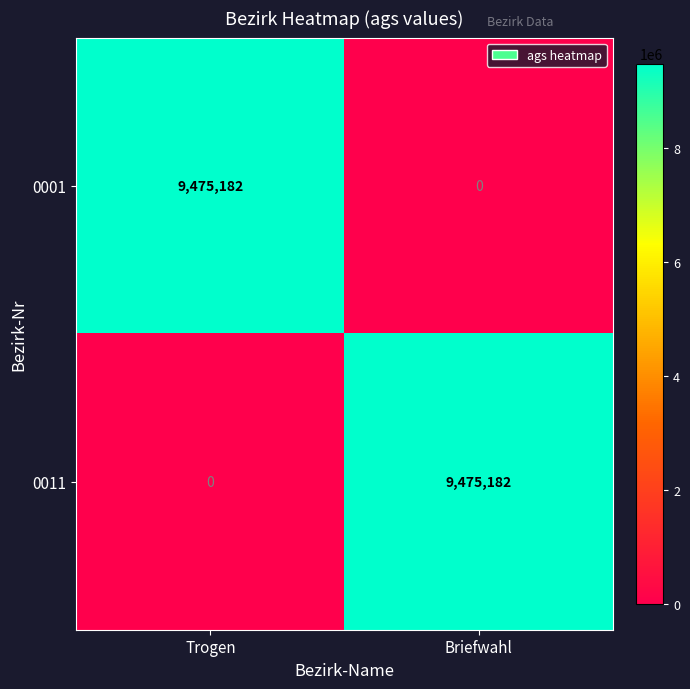

How many positive values does the 0011 series have?

1